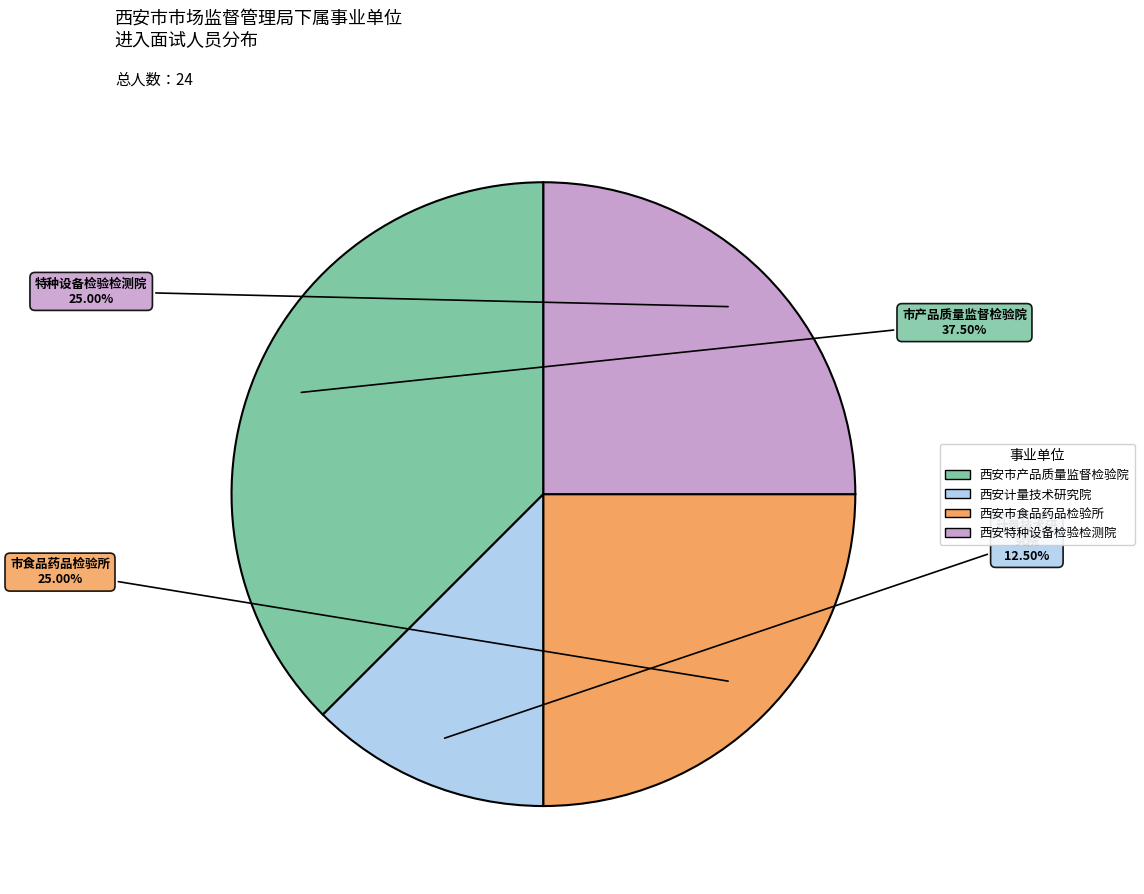

To the nearest percent, what is the average slice percentage?

25%